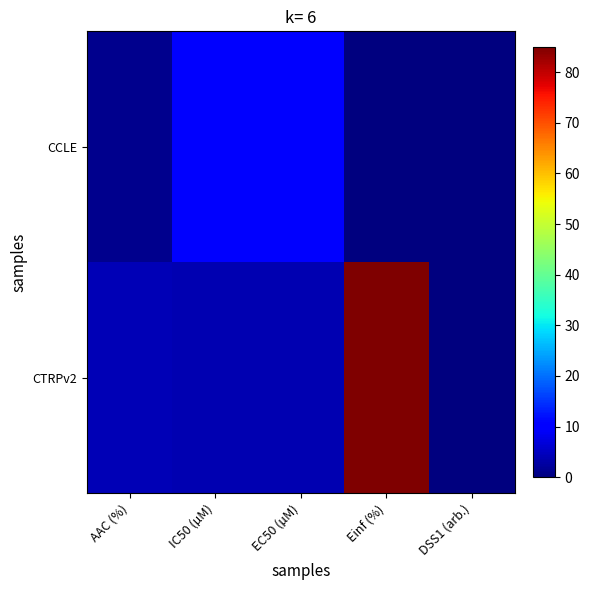

What is the difference between the highest and lowest values at AAC (%)?

3.0